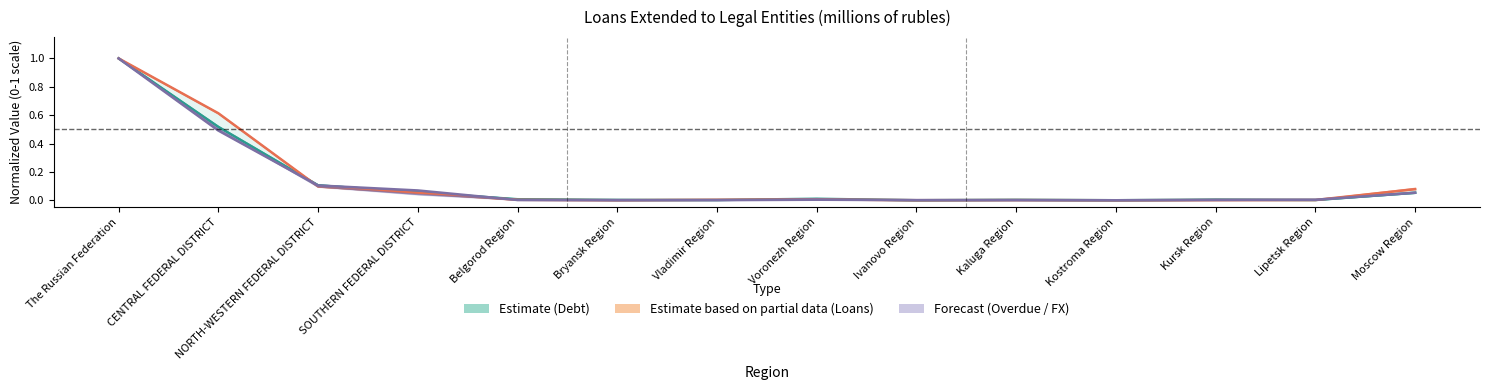

At which category is the sum across all series the highest?

The Russian Federation